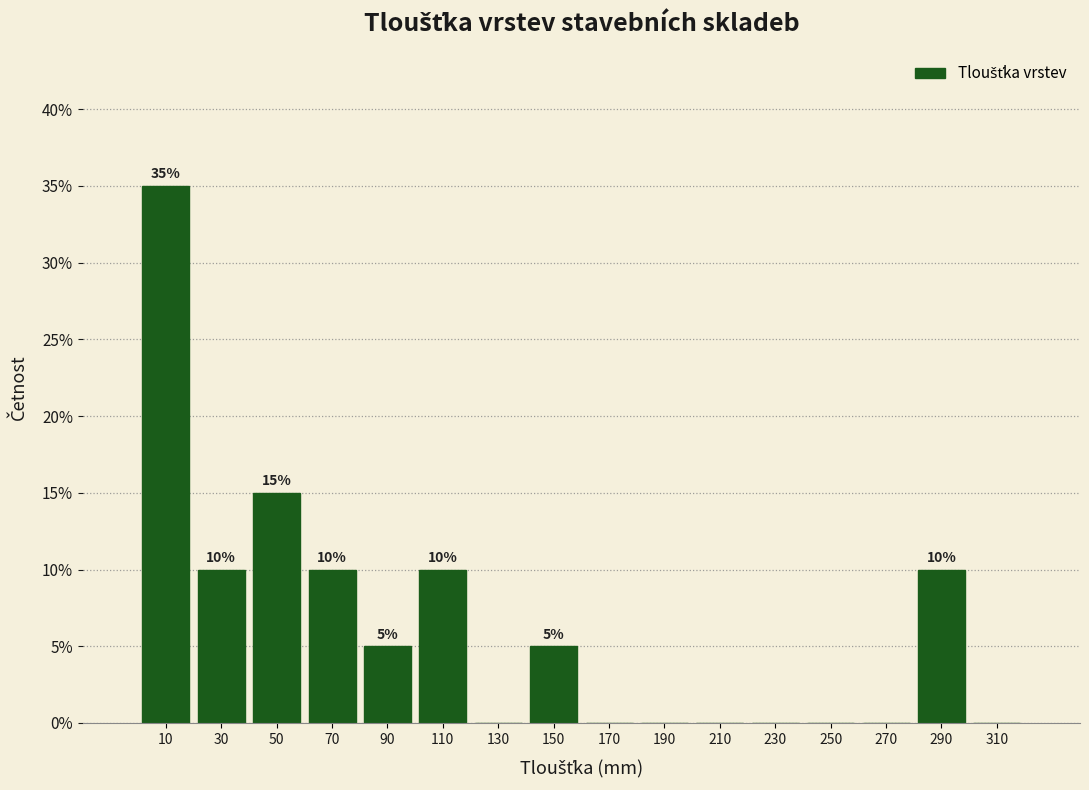

Over which range of the x-axis is the bar tallest?

0 to 20